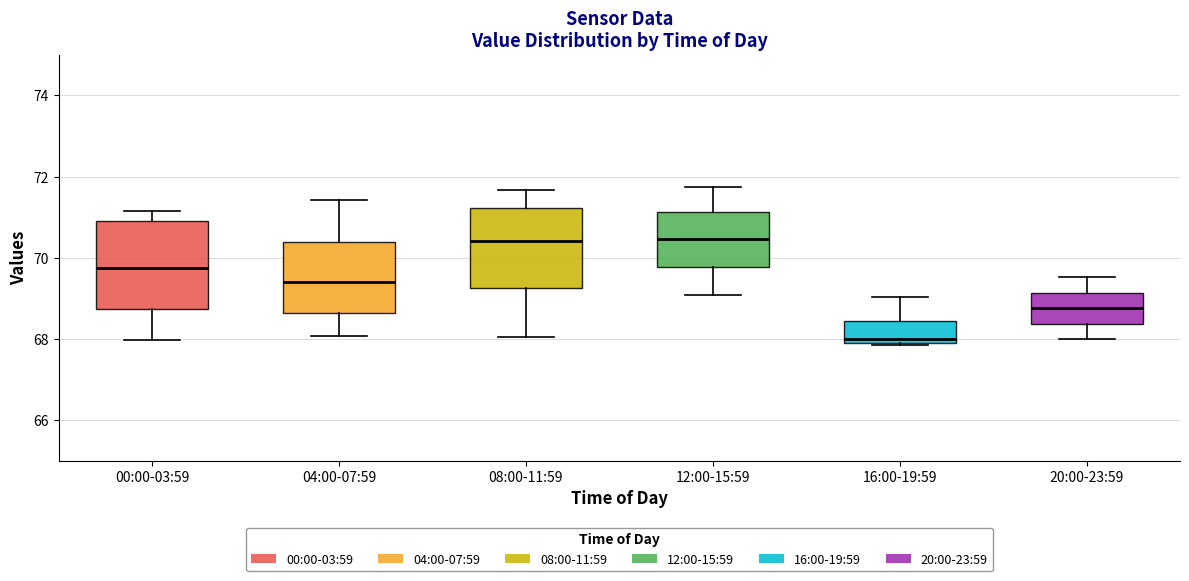

Reading left to right, transcribe this box plot: for each box, give where its median line is, the range the box spans, and where its two whiskers end, as read against the y-axis. The values are not printed on the chart, so give them approximately, as read against the axis.

00:00-03:59: median 69.8, box 68.8 to 70.8, whiskers 68.0 to 71.2
04:00-07:59: median 69.4, box 68.6 to 70.4, whiskers 68.0 to 71.4
08:00-11:59: median 70.4, box 69.2 to 71.2, whiskers 68.0 to 71.6
12:00-15:59: median 70.4, box 69.8 to 71.2, whiskers 69.0 to 71.8
16:00-19:59: median 68.0, box 67.8 to 68.4, whiskers 67.8 to 69.0
20:00-23:59: median 68.8, box 68.4 to 69.2, whiskers 68.0 to 69.6